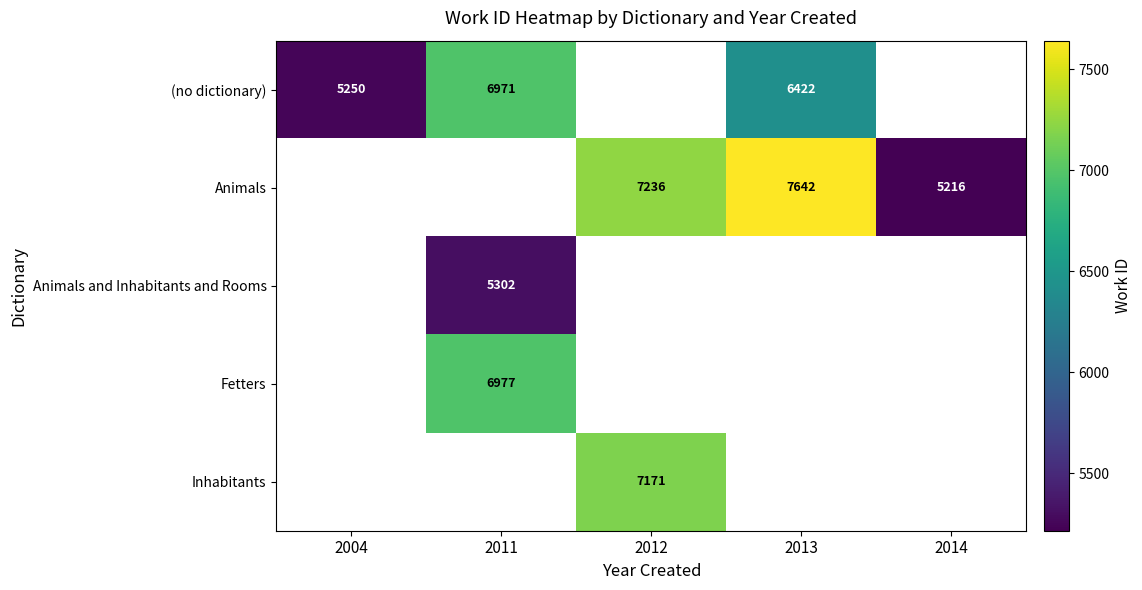

True or false: (no dictionary) has a value of 6971 at 2011.

True